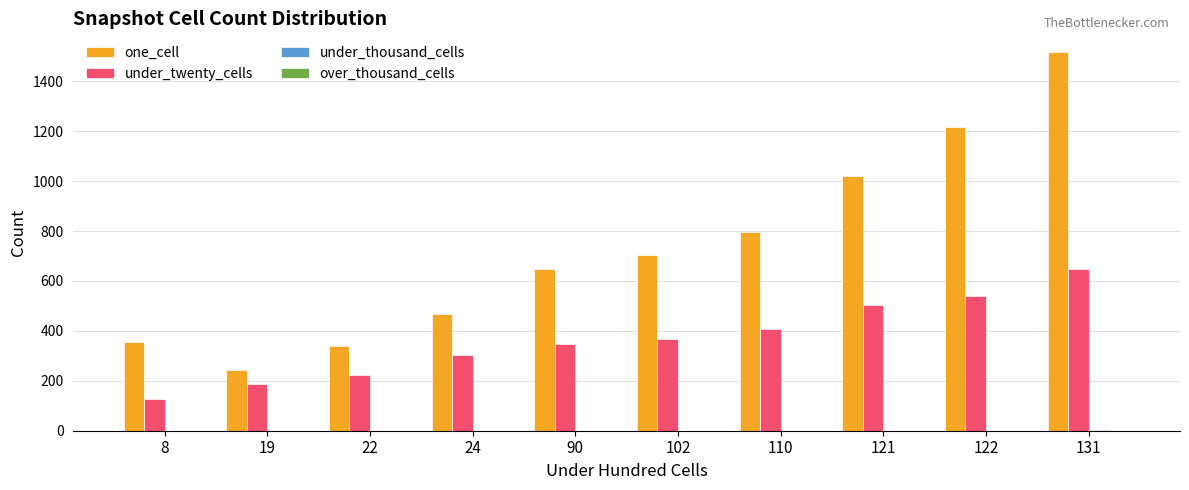

The value of one_cell at 90 is 451.6. True or false?

False